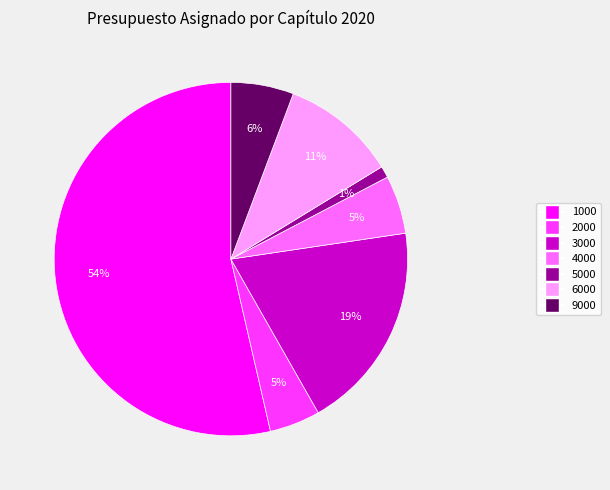

Is it true that 6000 is 1% of the pie?

False